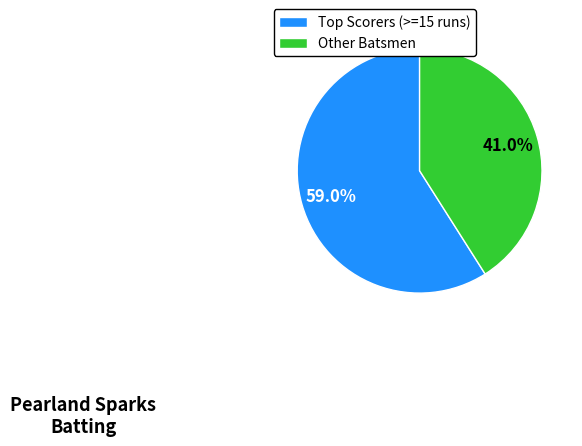

Which category has the smallest portion of the pie?

Other Batsmen